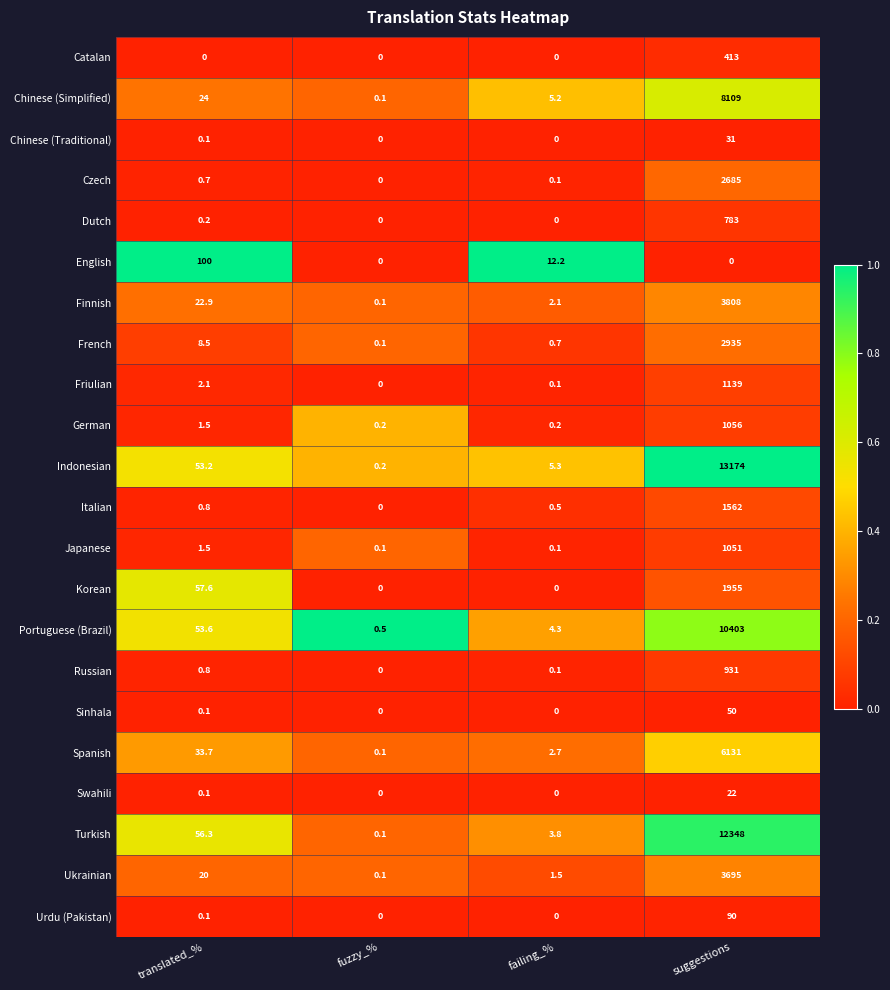

What is the difference between the second highest and second lowest values in the Finnish series?

20.8